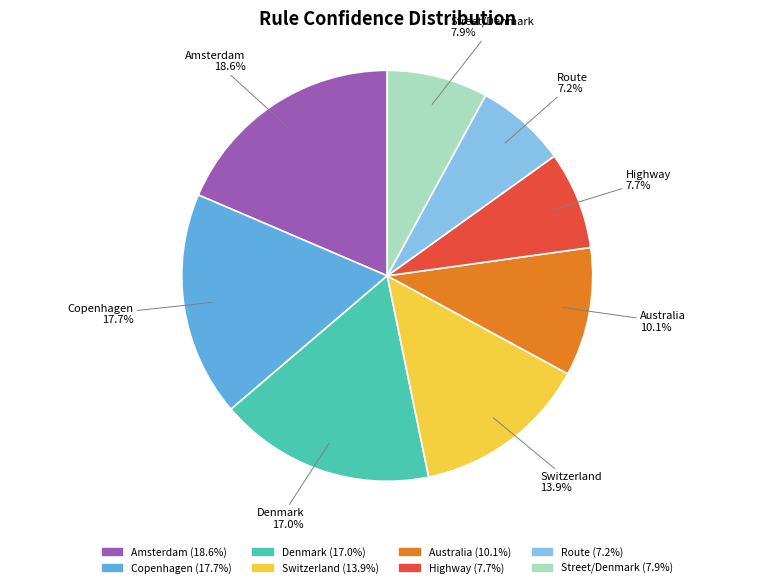

Which slice is the smallest?

Route